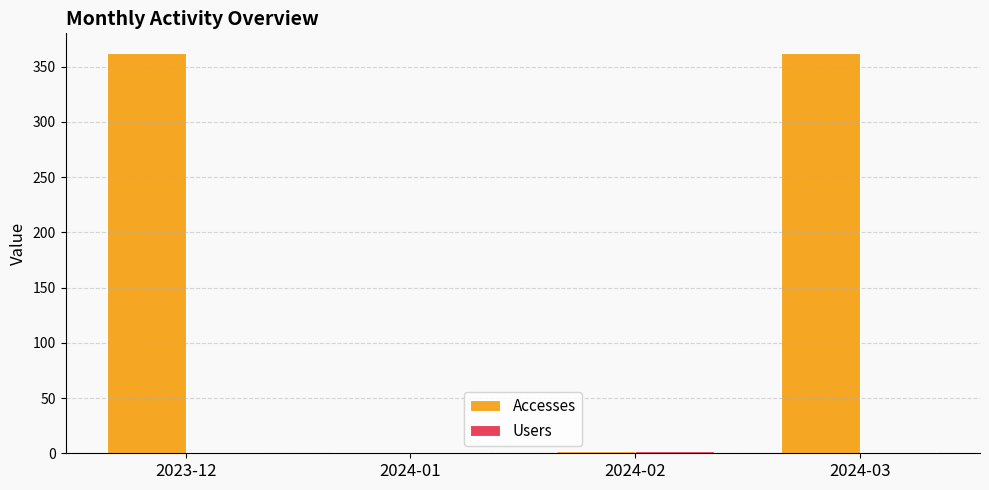

Which series has the largest total across all categories?

Accesses